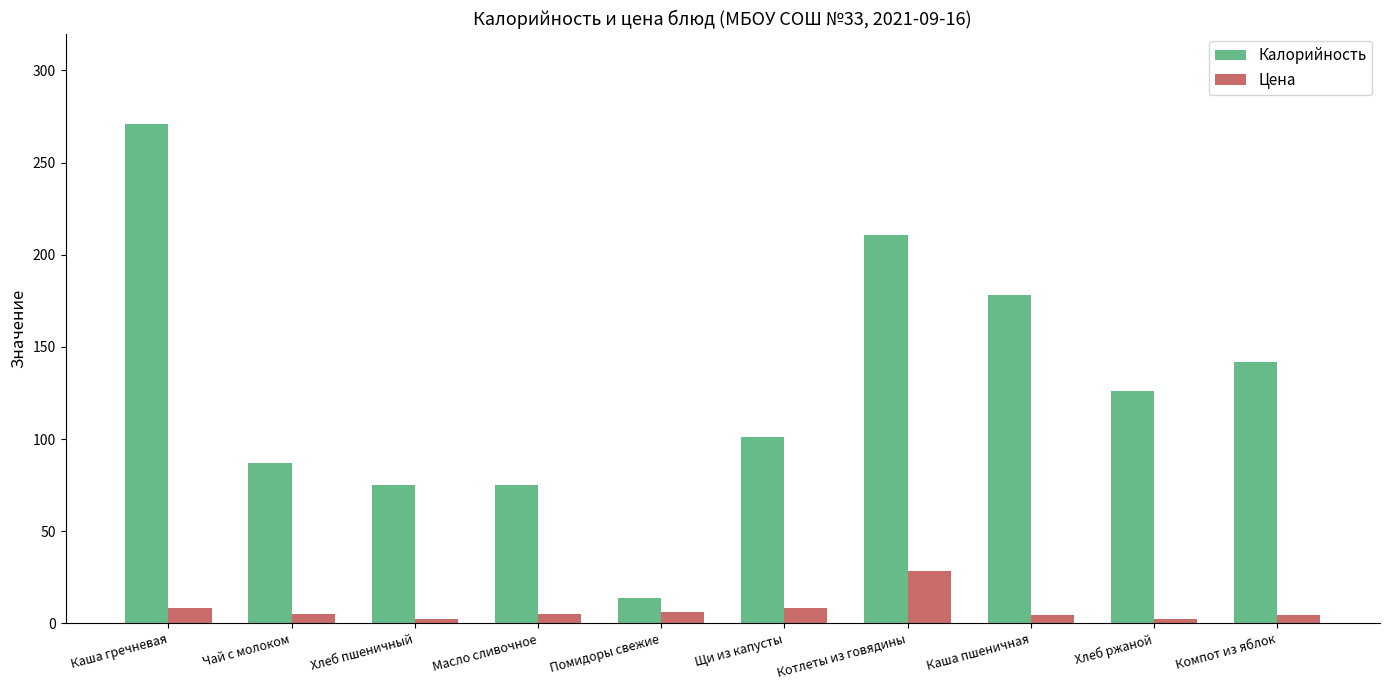

Which category has the highest value in the Цена series?

Котлеты из говядины